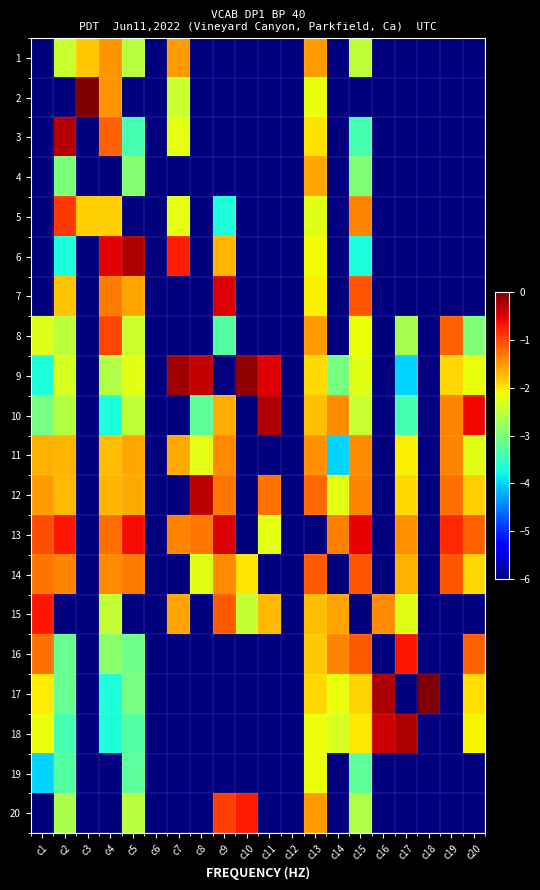

What is the spread (max minus min) of values at c16?

5.8